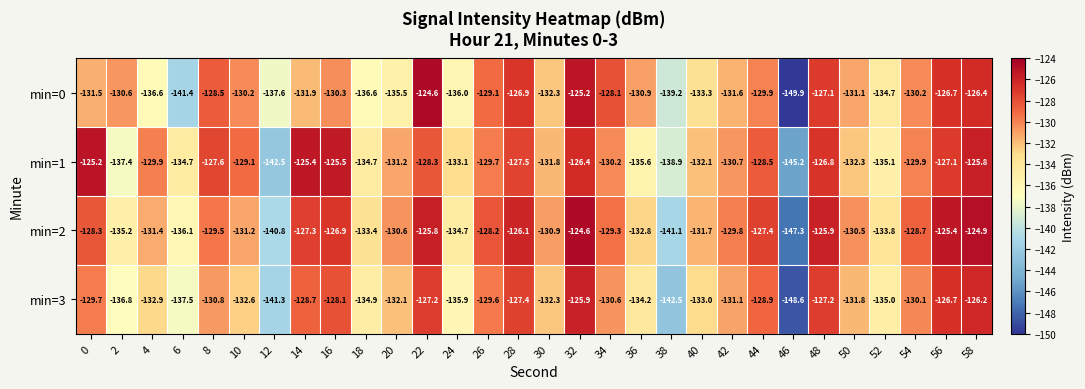

What is the average value of the min=2 series?

-131.0